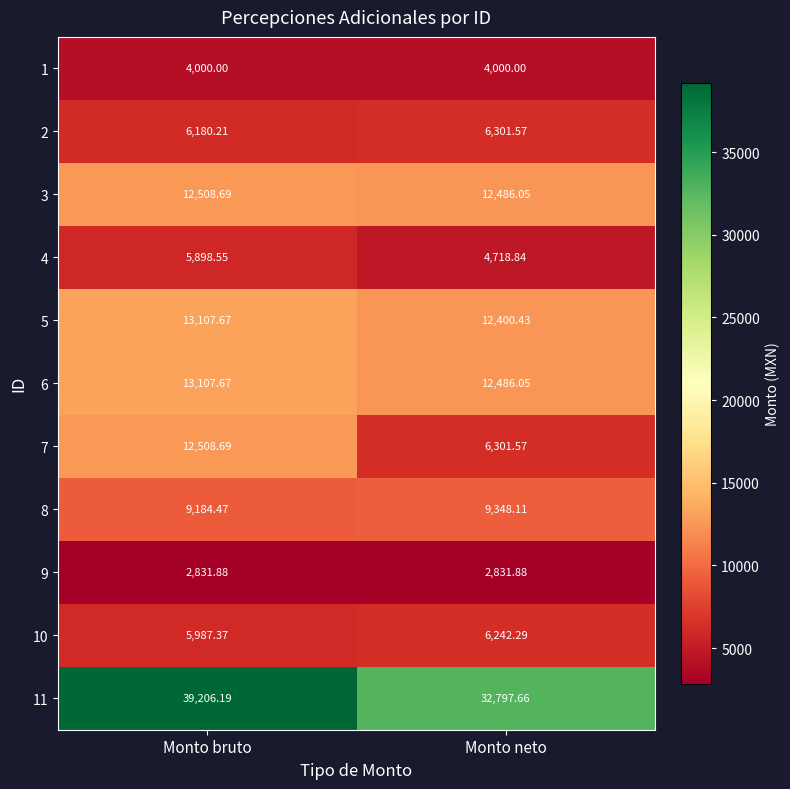

Where does the 10 series first go above 6242?

Monto neto